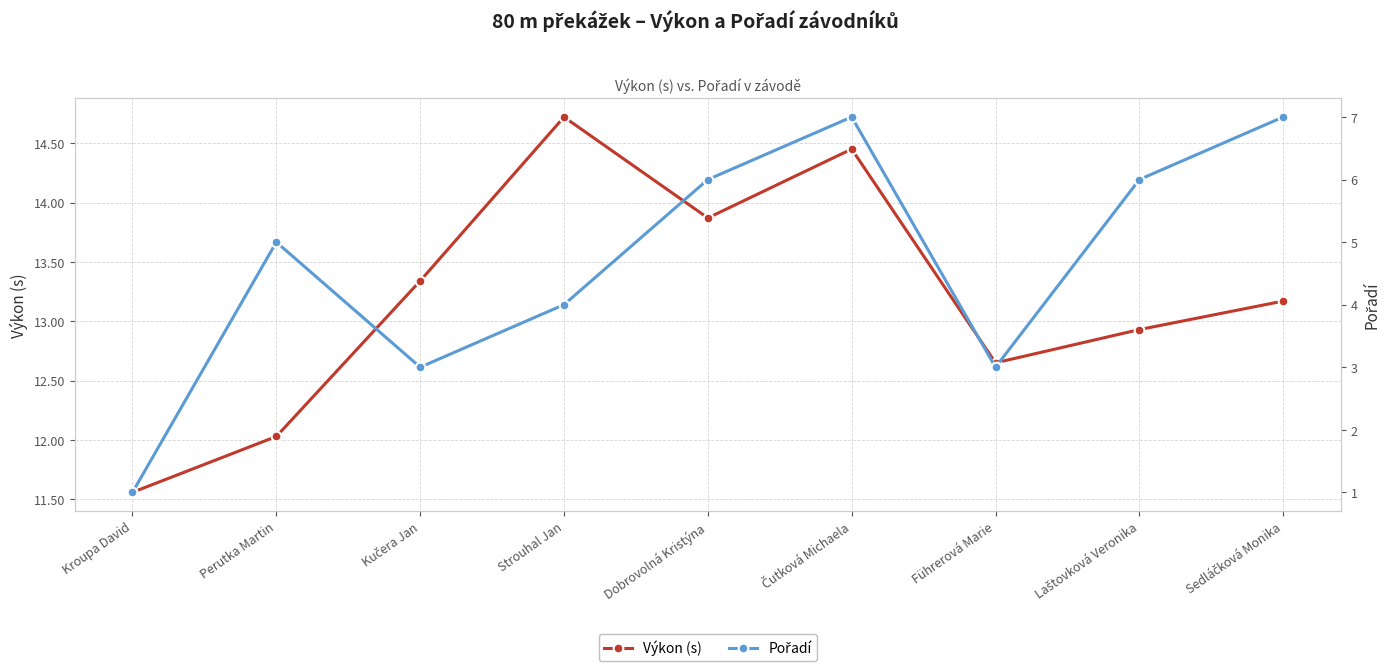

True or false: Výkon (s) and Pořadí intersect in this chart.

False